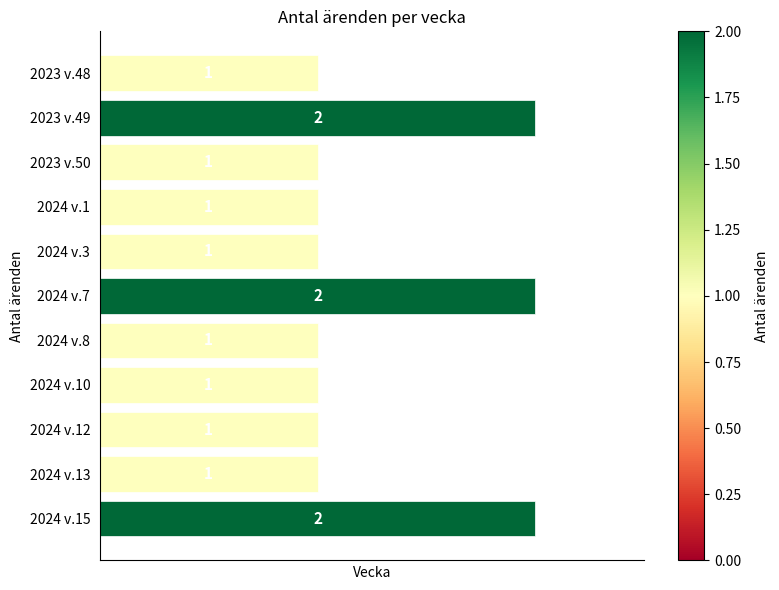

What is the ratio of the value at 2023 v.50 to the value at 2024 v.3?

1.0